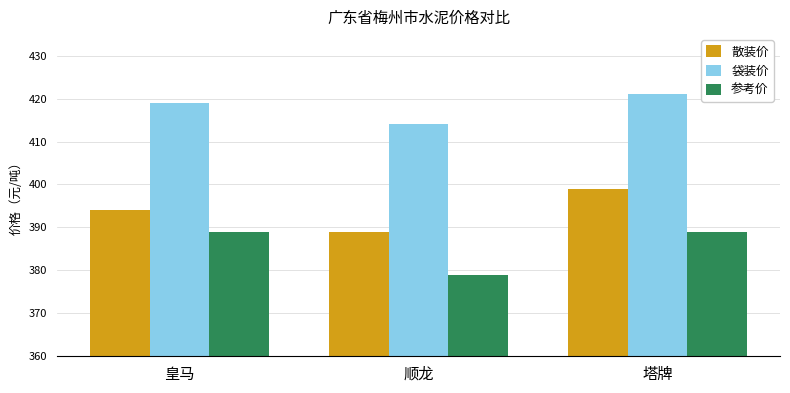

Is it true that 散装价 equals 194 at 顺龙?

False